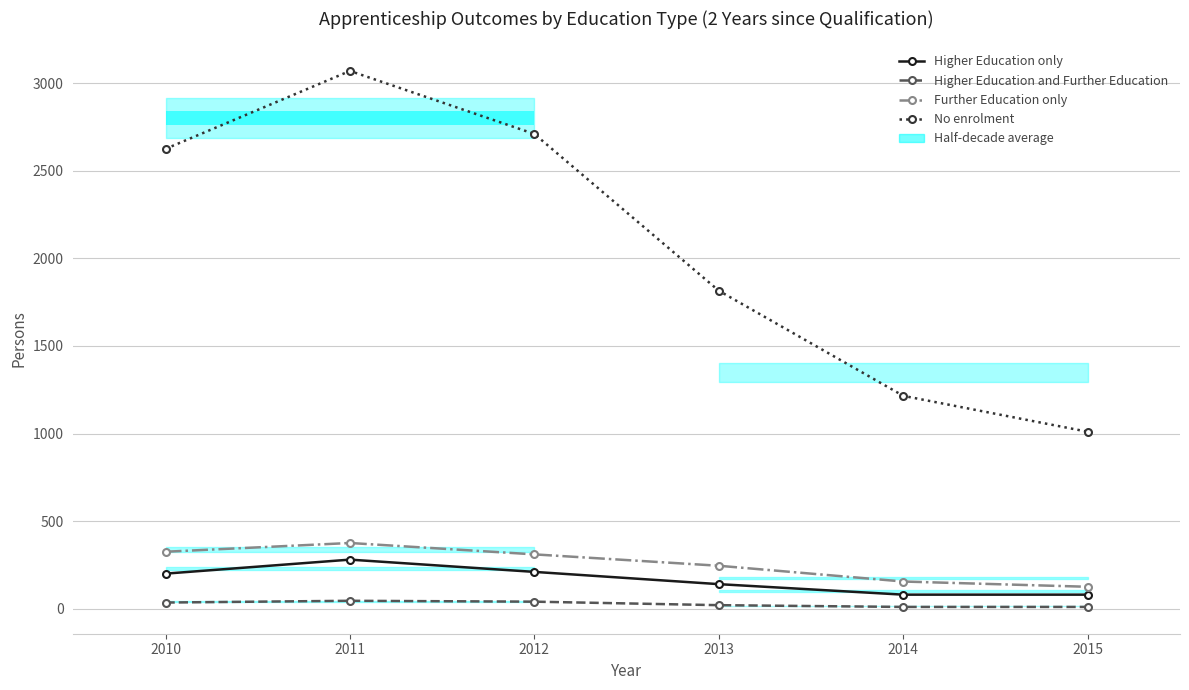

Reading left to right, extract all data points from this chart.

Higher Education only: 200	280	210	140	80	80
Higher Education and Further Education: 35	45	40	20	10	10
Further Education only: 325	375	310	245	155	125
No enrolment: 2625	3070	2710	1815	1215	1010